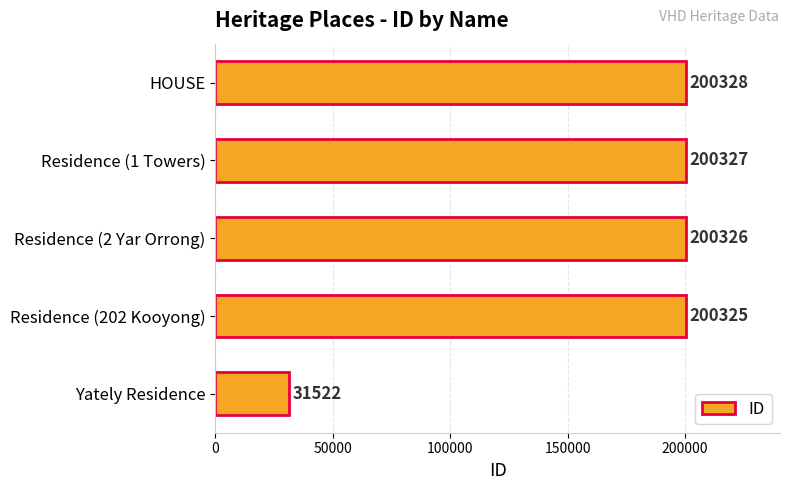

What is the difference between the maximum and minimum values?

168806